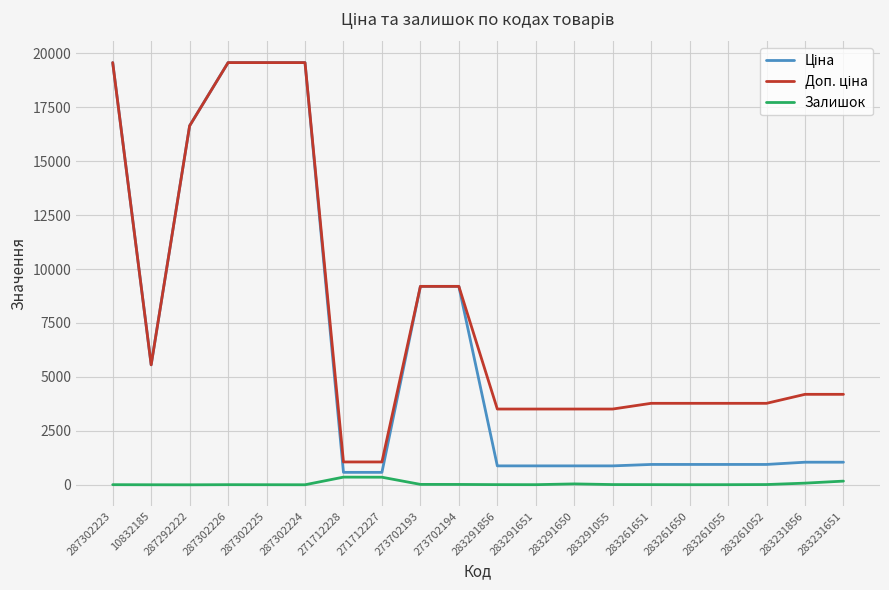

What is the maximum value shown in the chart?

19564.9